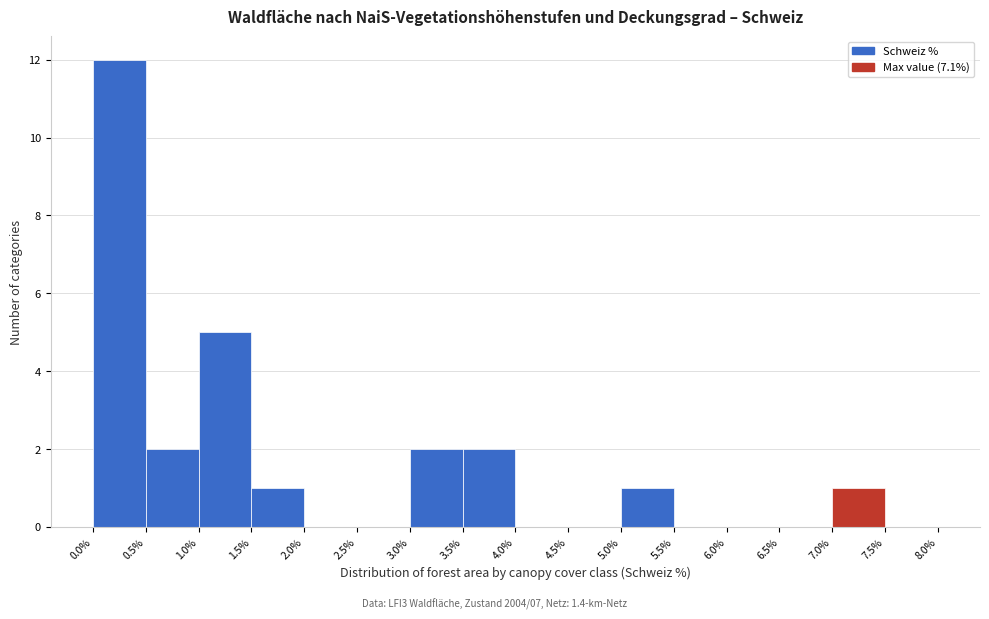

How tall is the bar that spans 3.0% to 3.5% on the x-axis? The values are not printed on the chart, so give them approximately, as read against the axis.

2